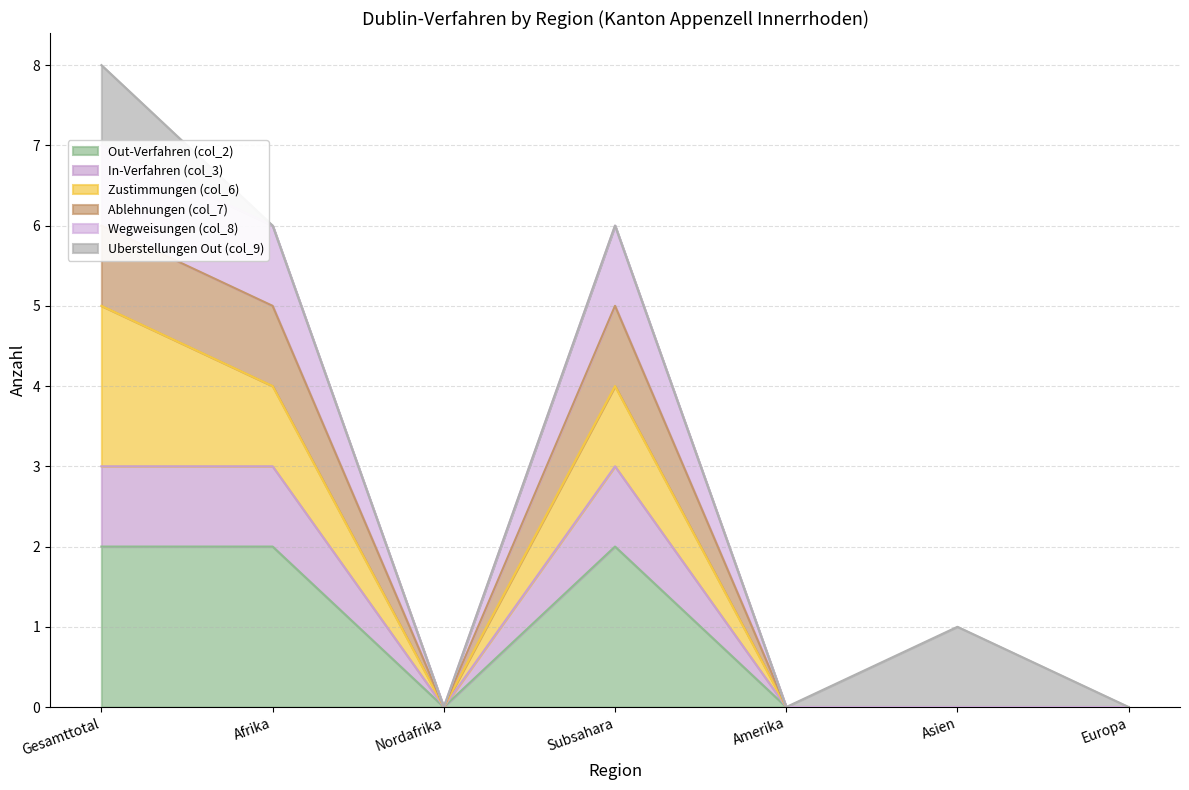

True or false: In-Verfahren (col_3) and Wegweisungen (col_8) intersect in this chart.

False